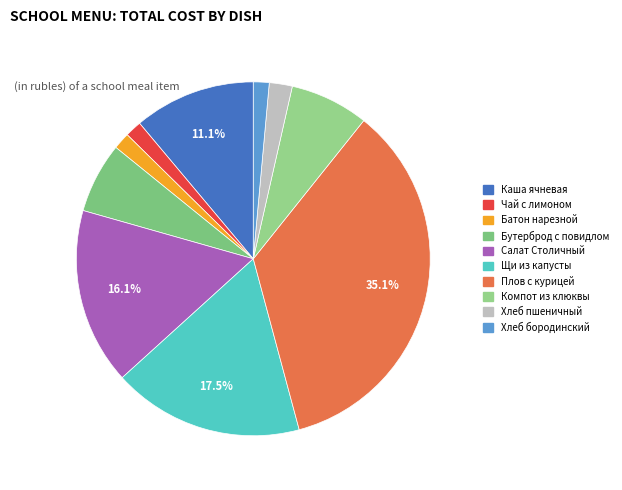

Which category has the smallest portion of the pie?

Хлеб бородинский